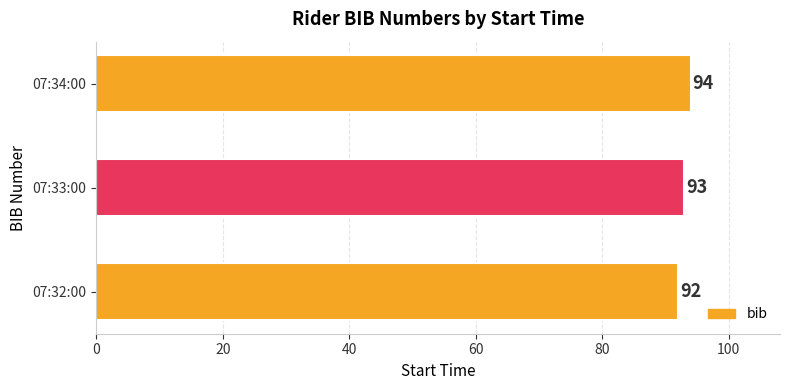

Read the value at 07:33:00.

93